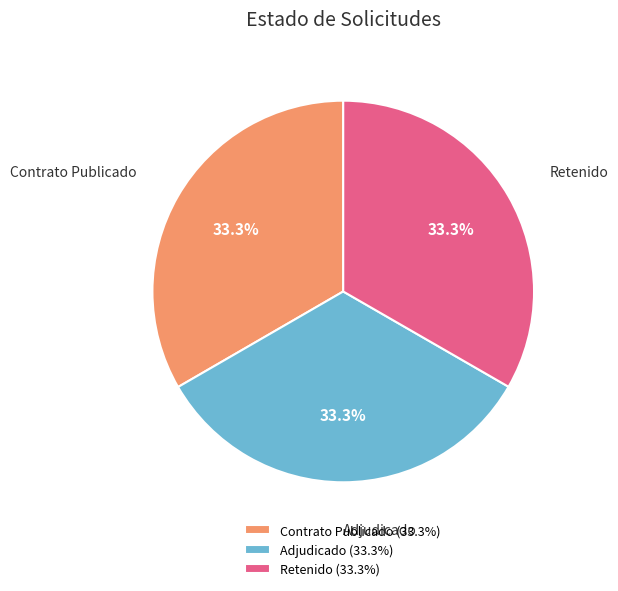

Is Adjudicado the majority of the pie?

No